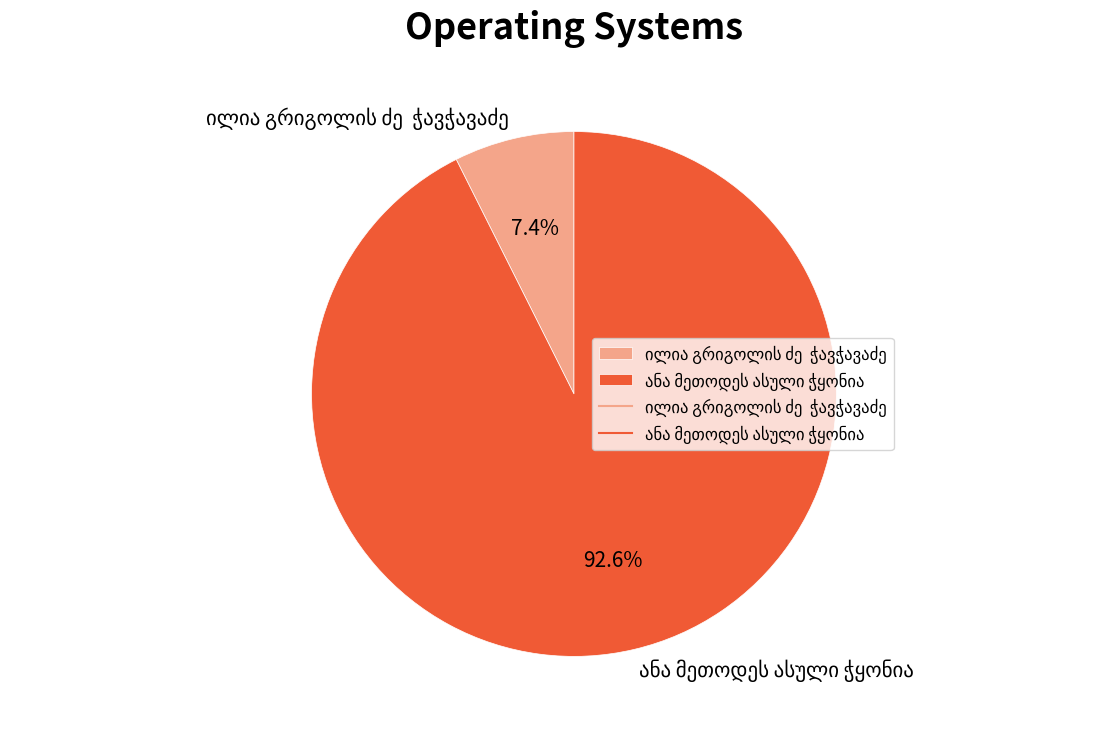

Is there a majority slice in this chart?

Yes